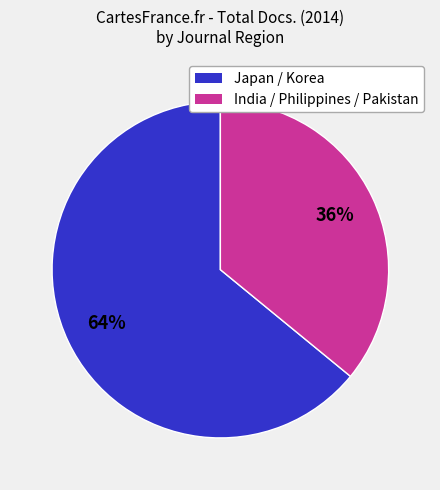

Does any single category account for the majority?

Yes